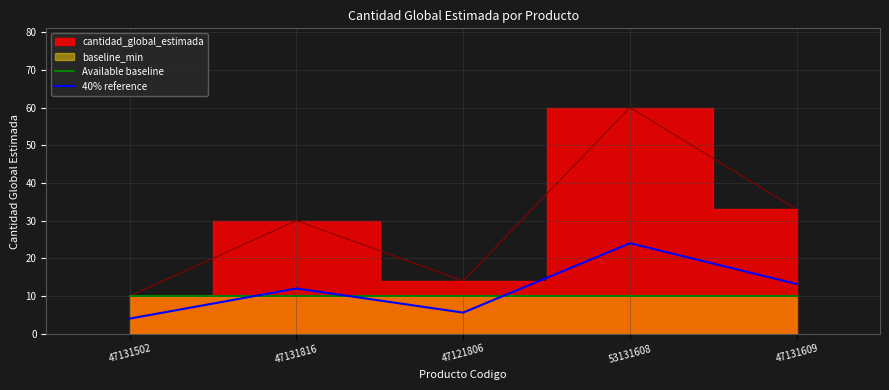

At which category is the sum across all series the highest?

53131608